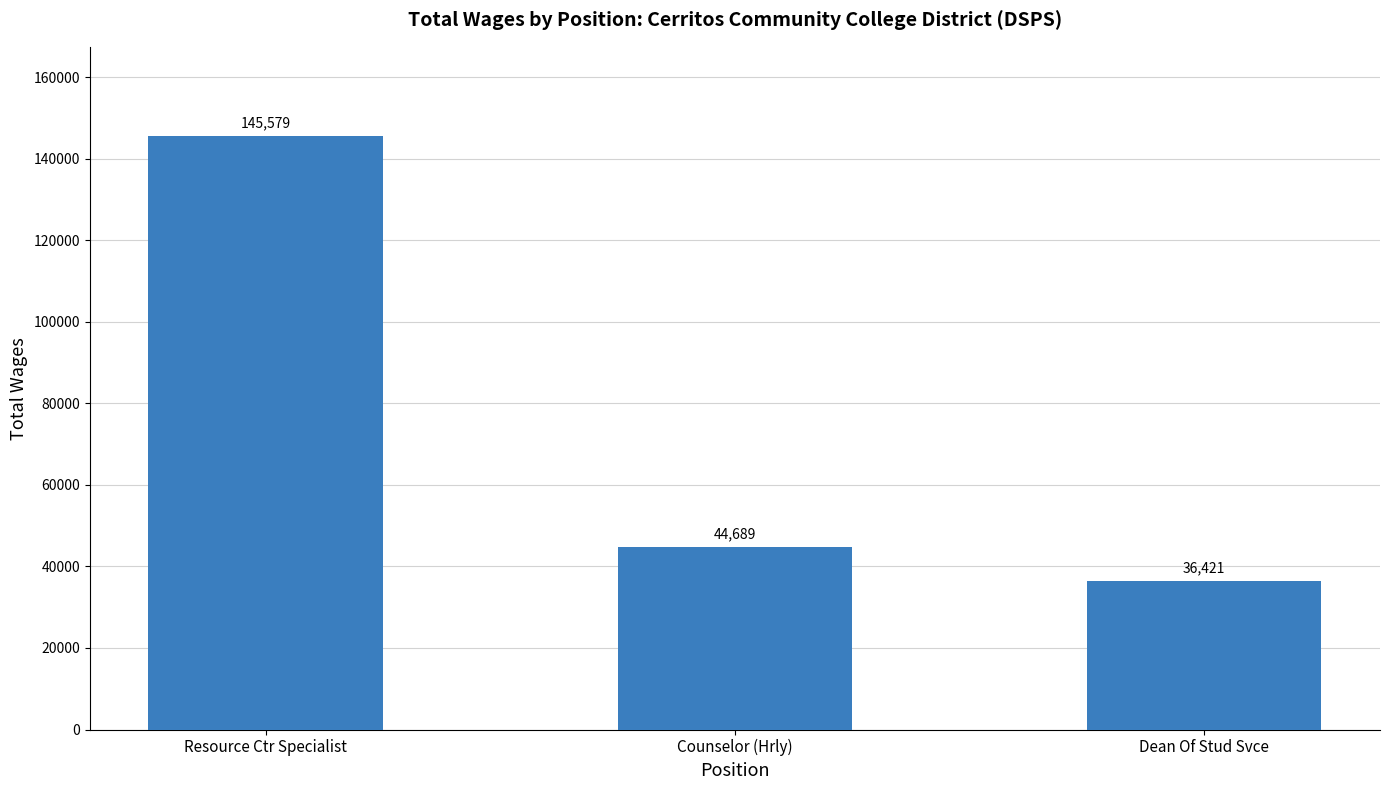

How many values are below 44689?

1